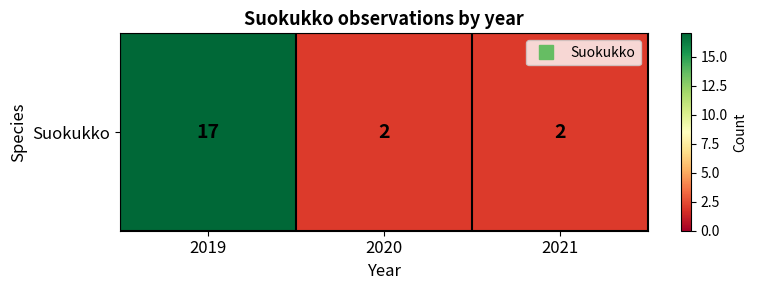

Between 2020 and 2021, which is larger?

2020